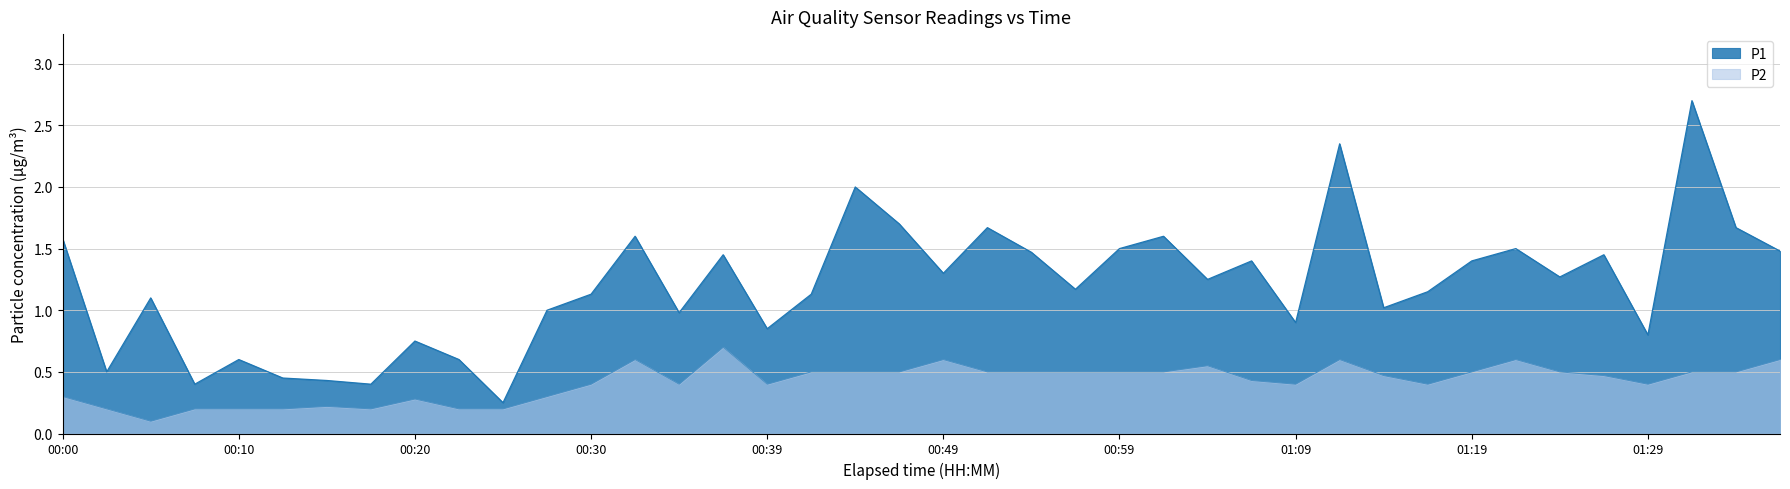

Where is P1 nearest to the value 1?

00:27